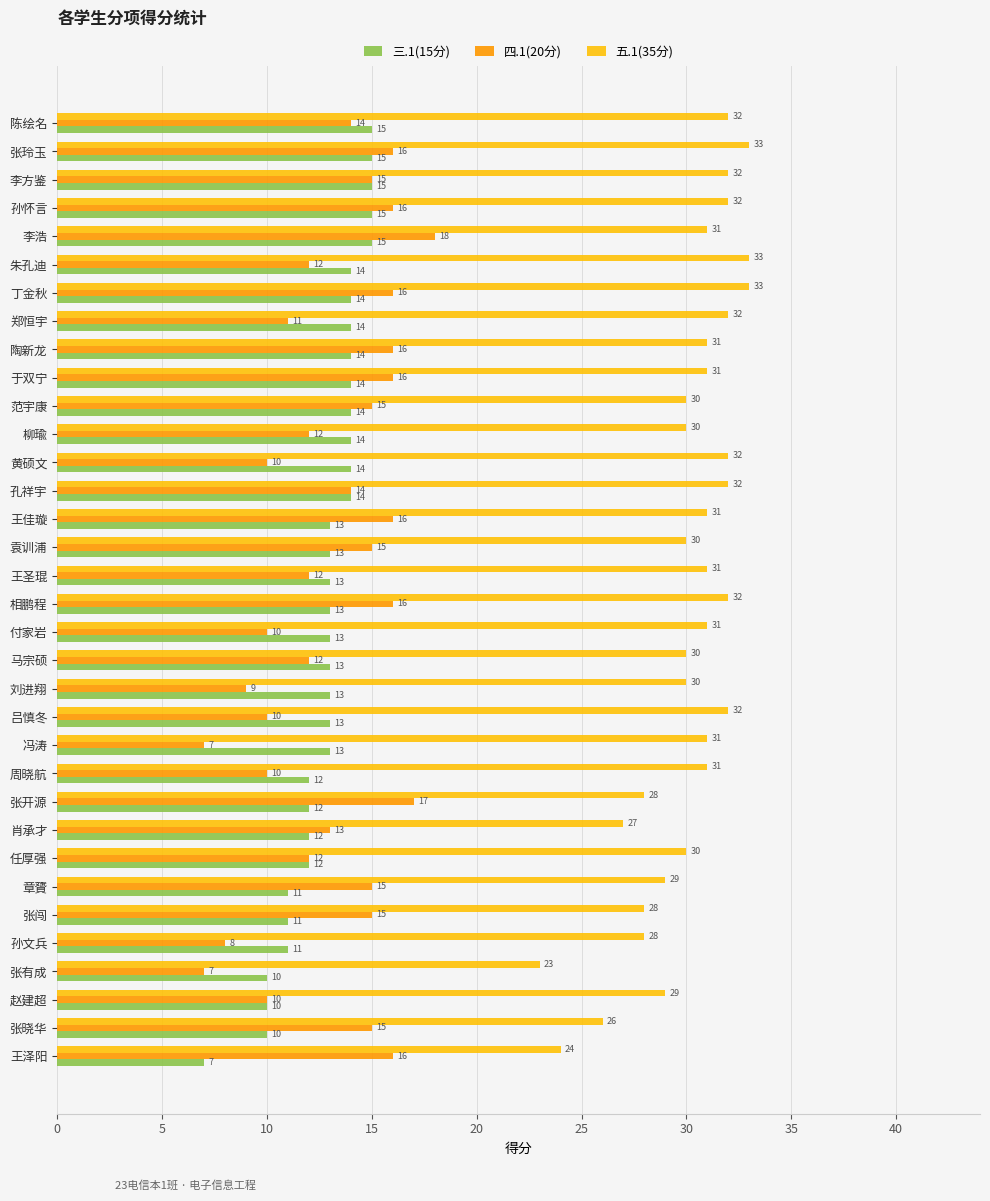

What is the maximum value for 三.1(15分)?

15